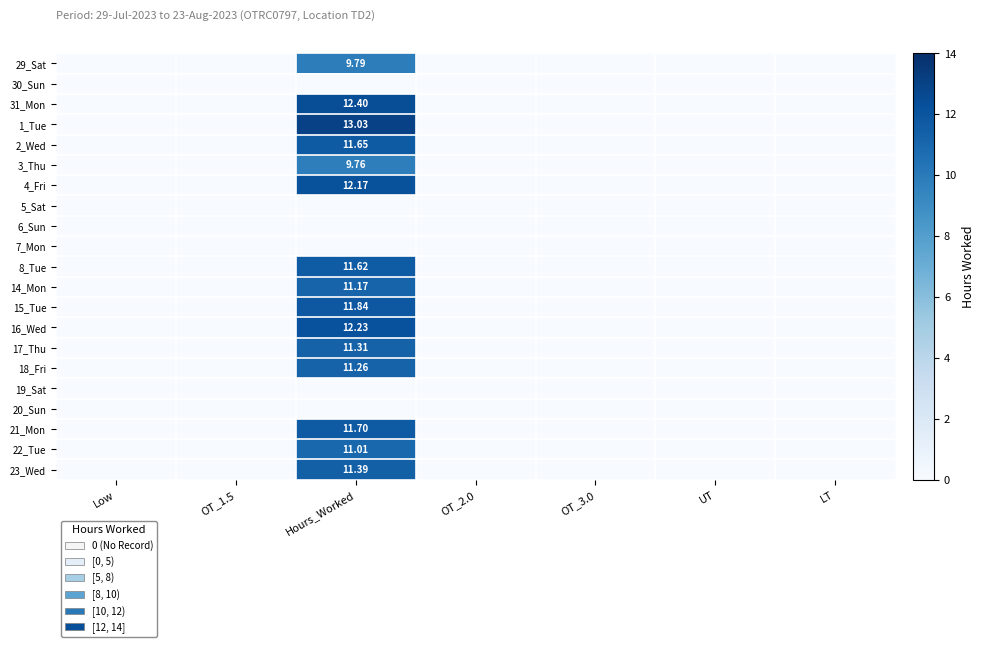

Is it true that 1_Tue equals -6.9 at OT_3.0?

False